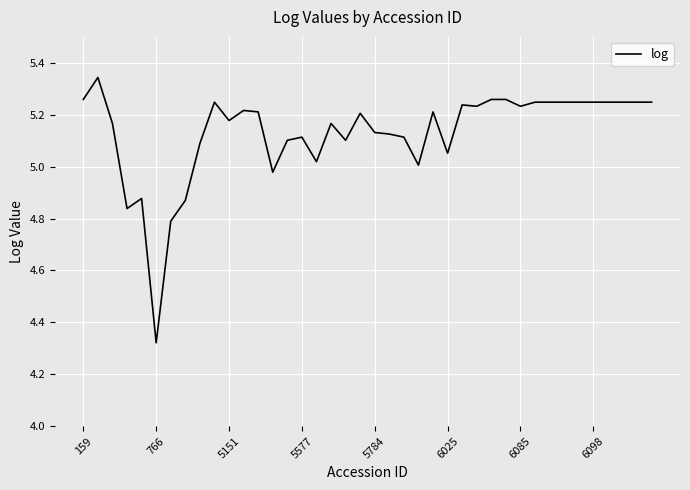

What is the difference between the maximum and minimum values?

1.0